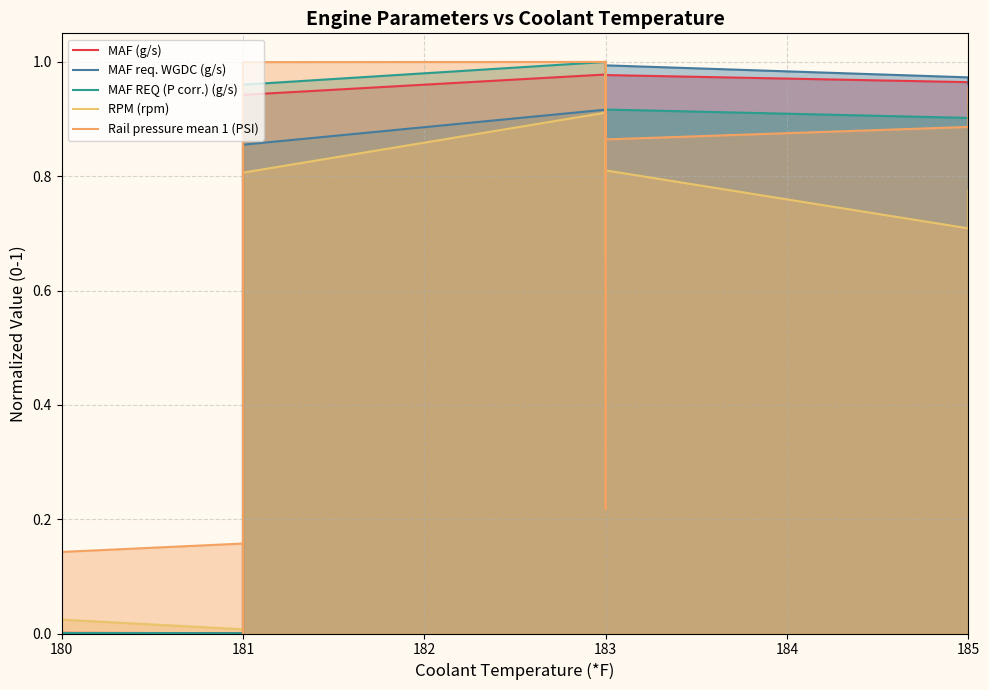

What is the maximum value for MAF REQ (P corr.) (g/s)?

1.0